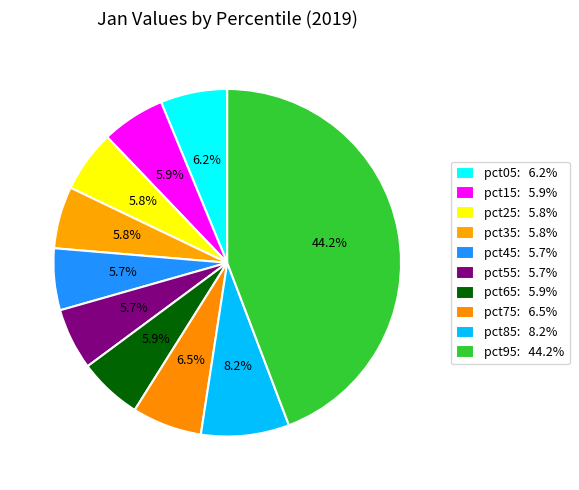

Is there a majority slice in this chart?

No